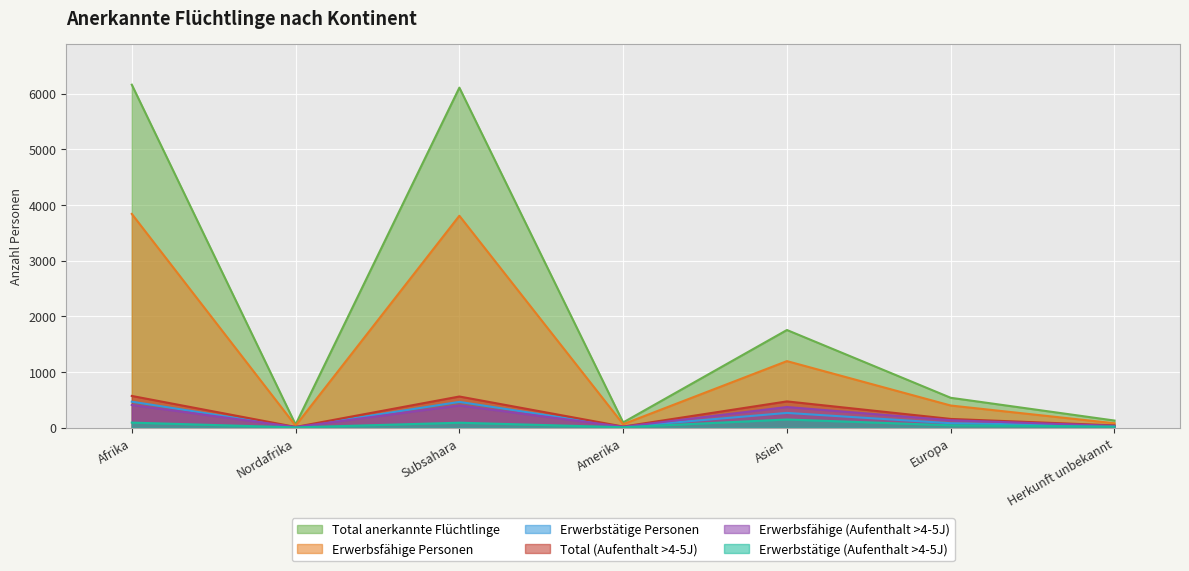

What is the difference between the Total (Aufenthalt >4-5J) values at Nordafrika and Herkunft unbekannt?

28